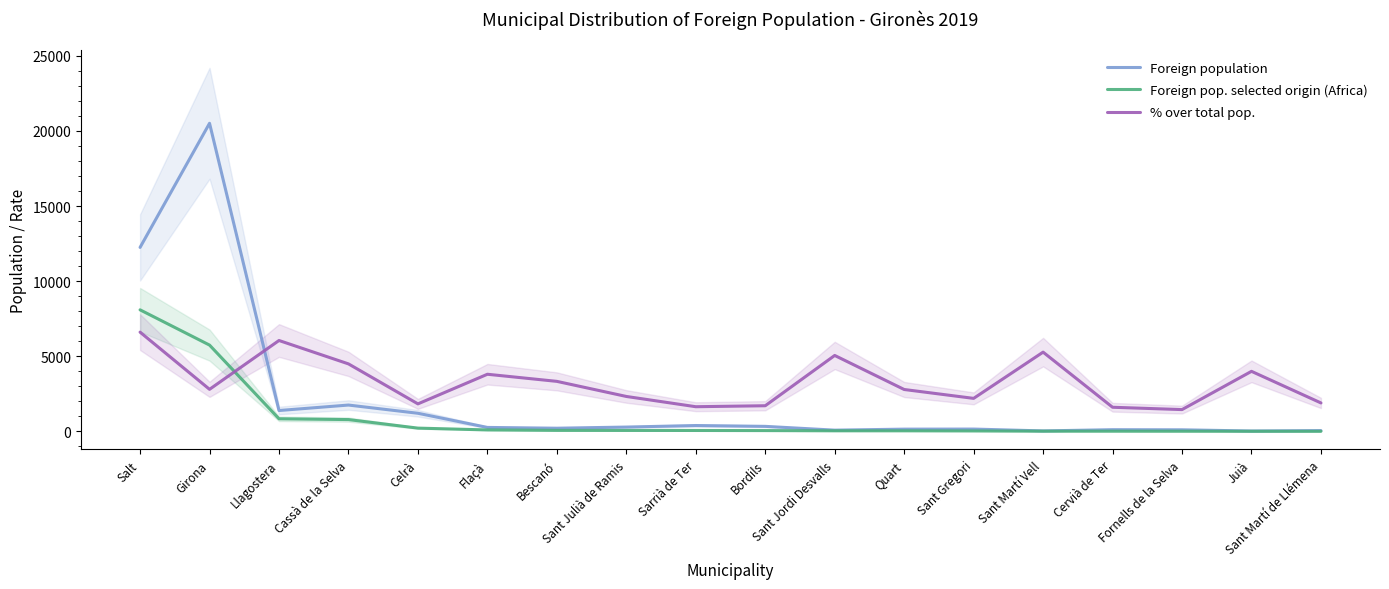

What is the maximum value for Foreign pop. selected origin (Africa)?

8092